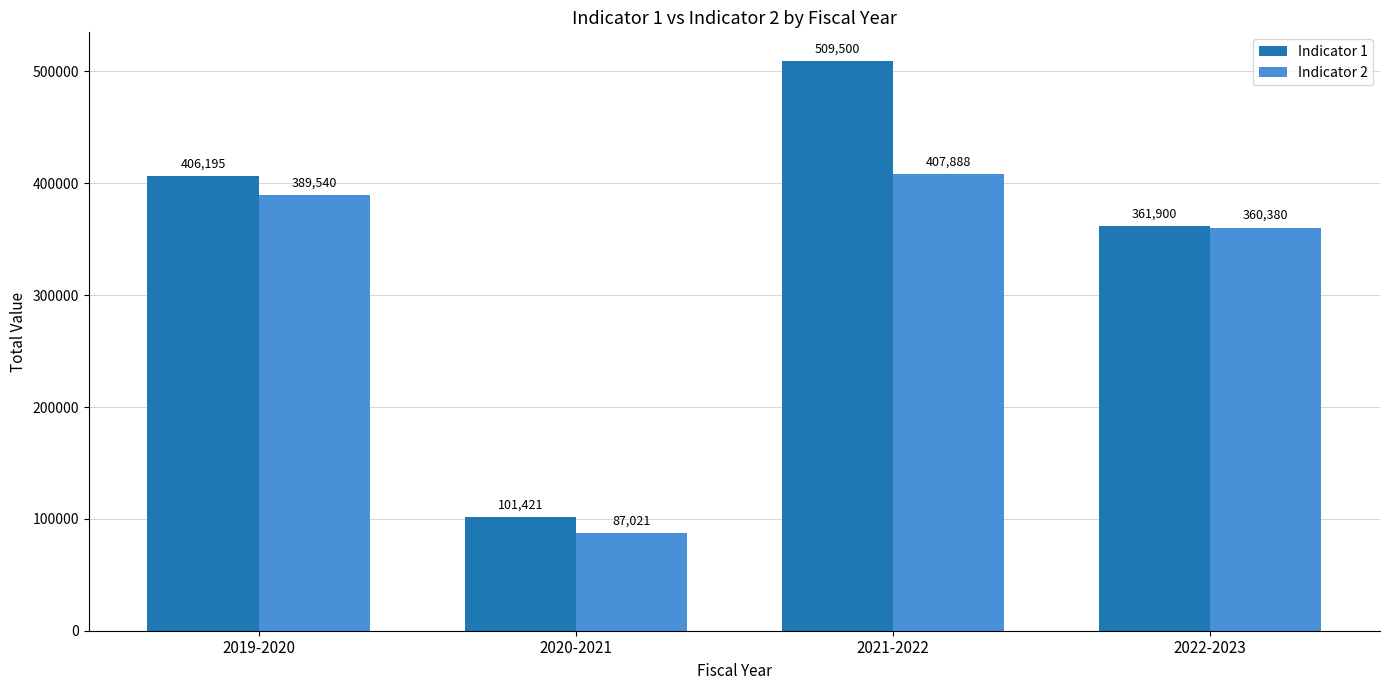

How many Indicator 1 values are between 361900 and 509500?

3